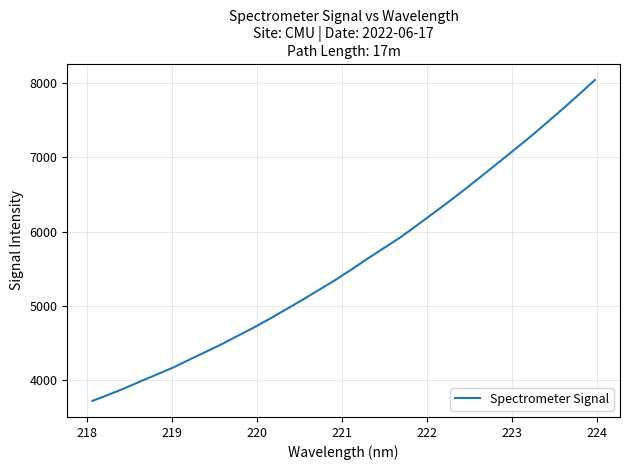

What is the smallest value displayed?

3725.2